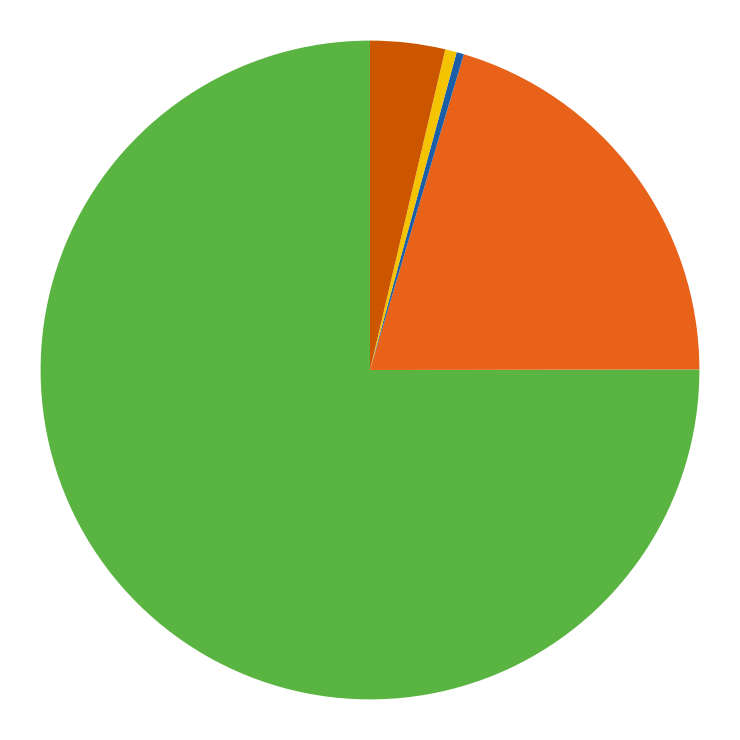

Does any single category account for the majority?

Yes